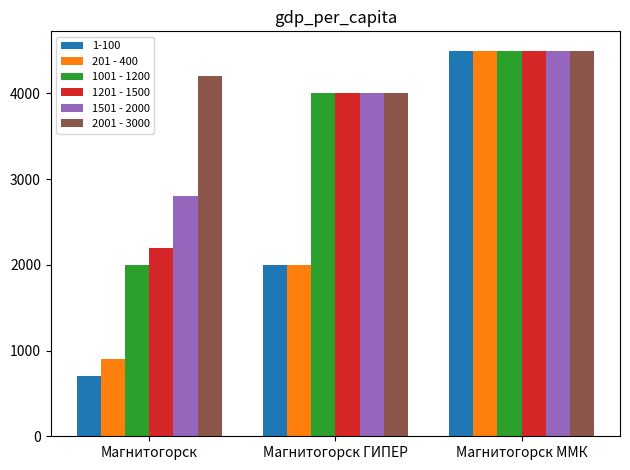

List the labels in order of 1201 - 1500 value, smallest first.

Магнитогорск, Магнитогорск ГИПЕР, Магнитогорск ММК